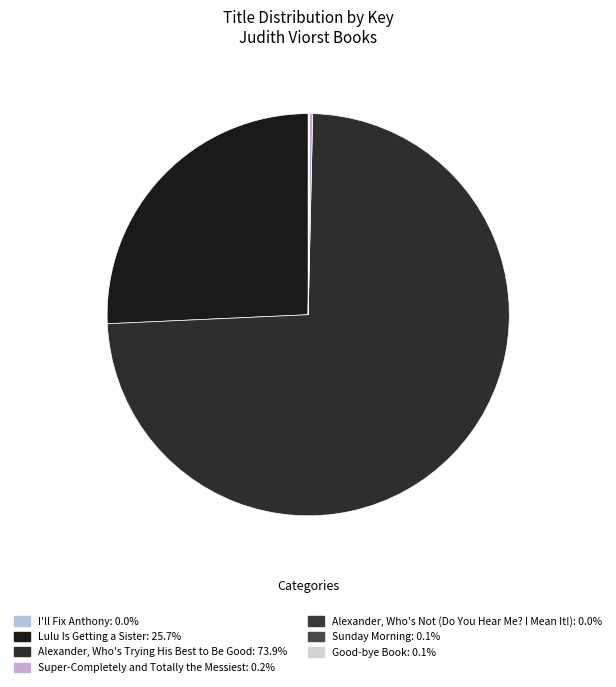

Which slice is the smallest?

I'll Fix Anthony